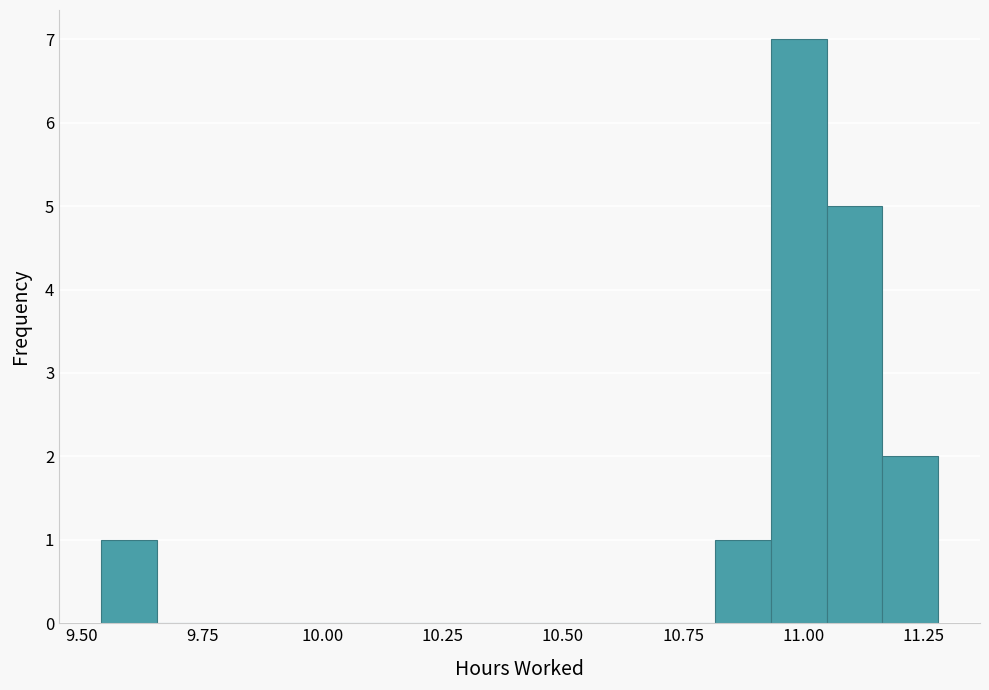

Read against the x-axis, roughly where is the centre of the tallest bar?

11.00